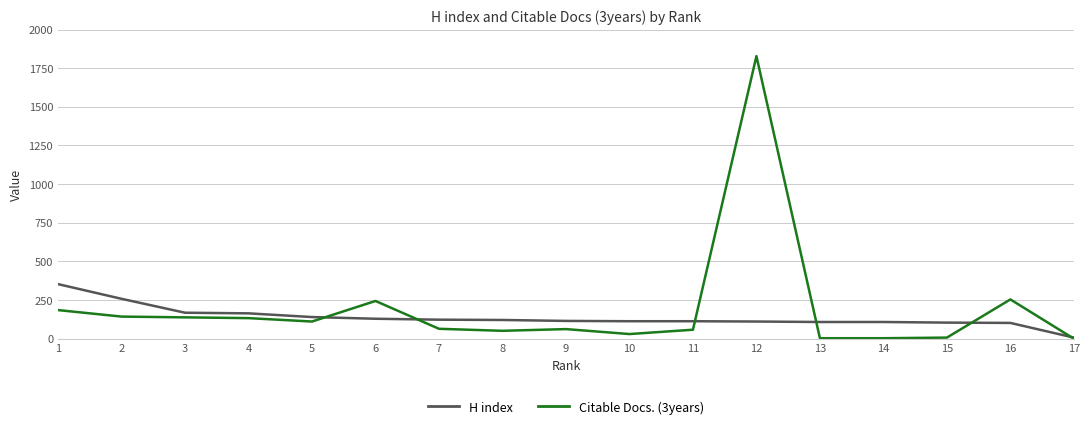

What is the maximum value for H index?

353